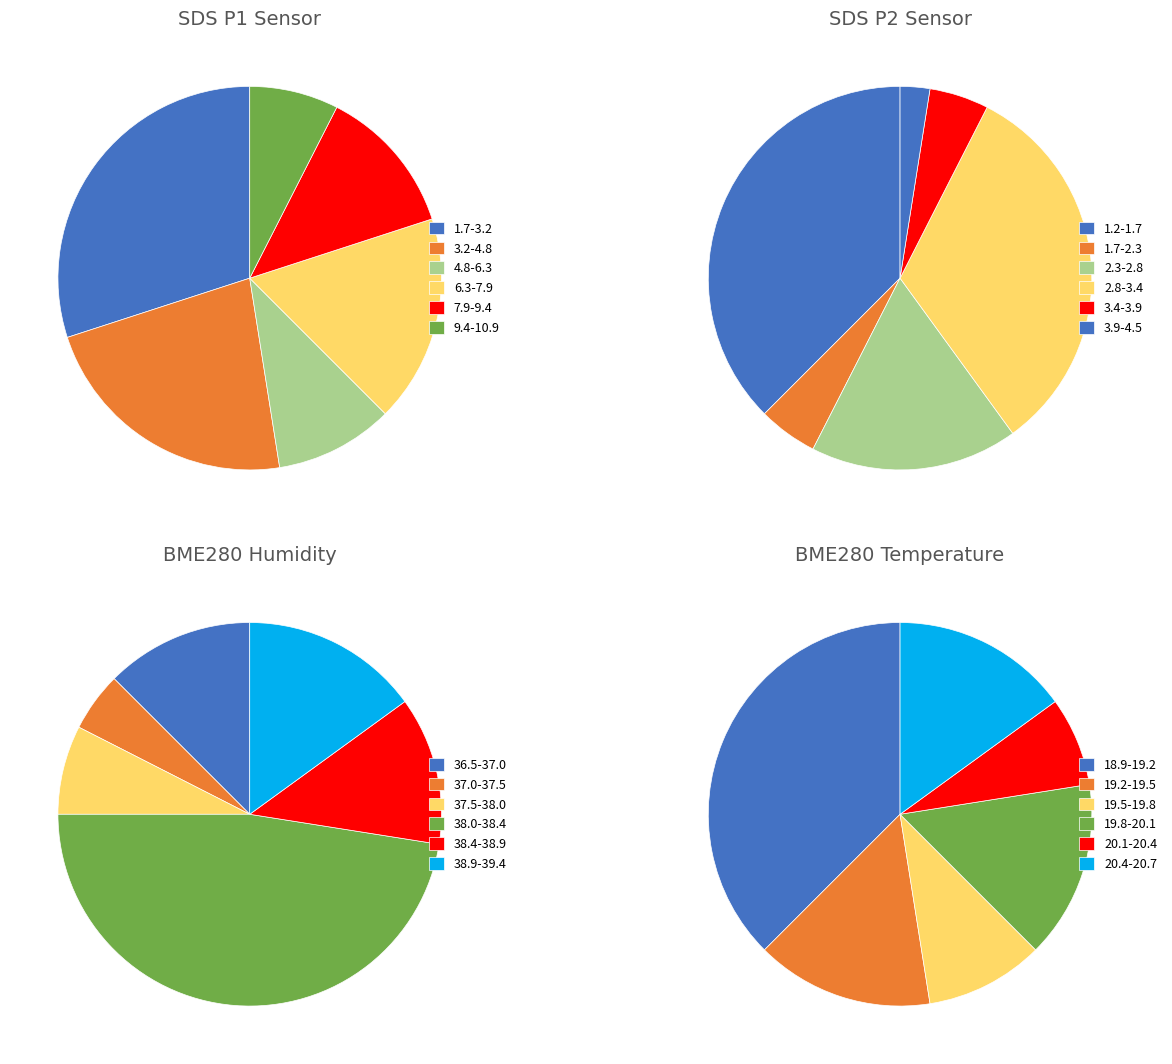

Between 19 and 21, which is larger?

21